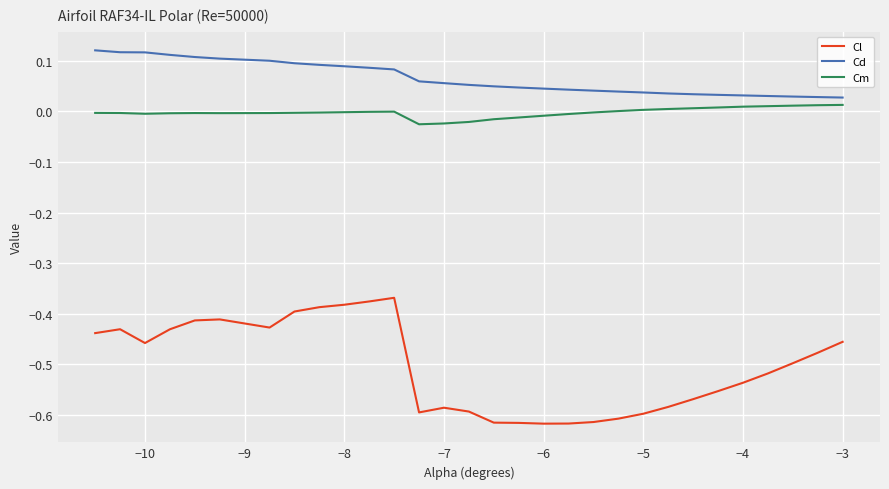

Which series has the widest spread of values?

Cl